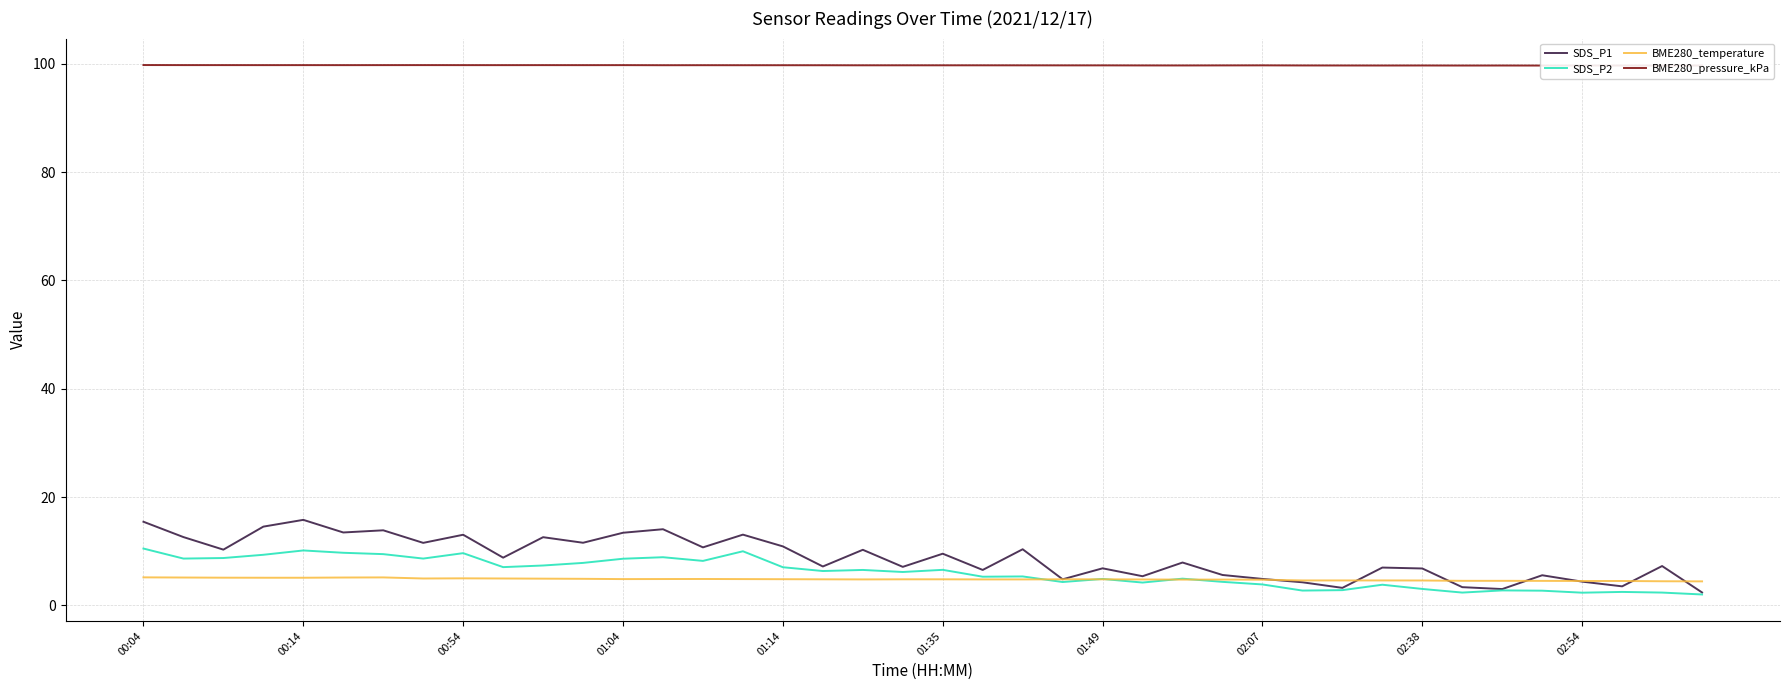

What is the smallest value displayed?

2.0